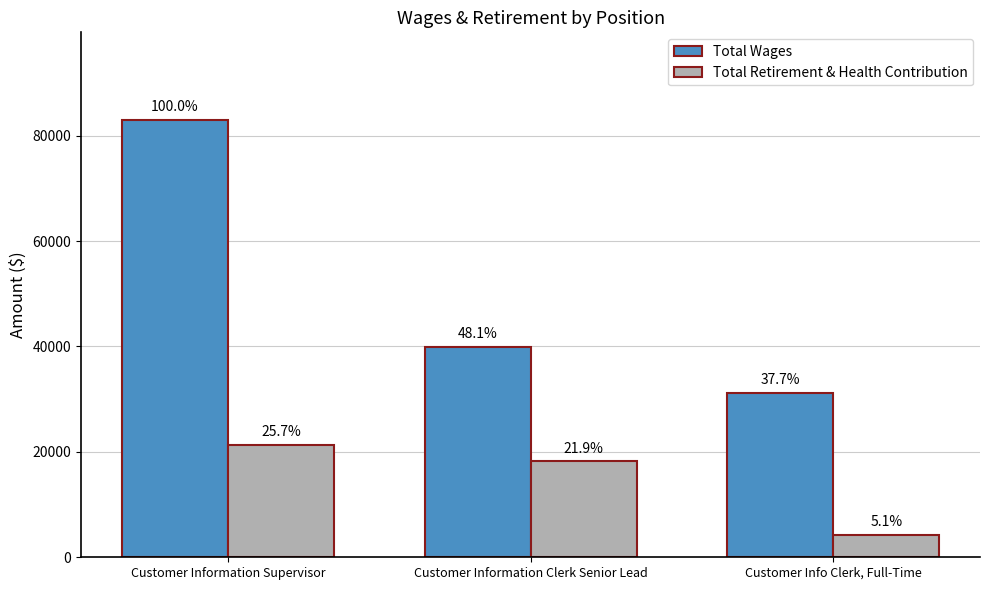

Does the chart contain any negative values?

No